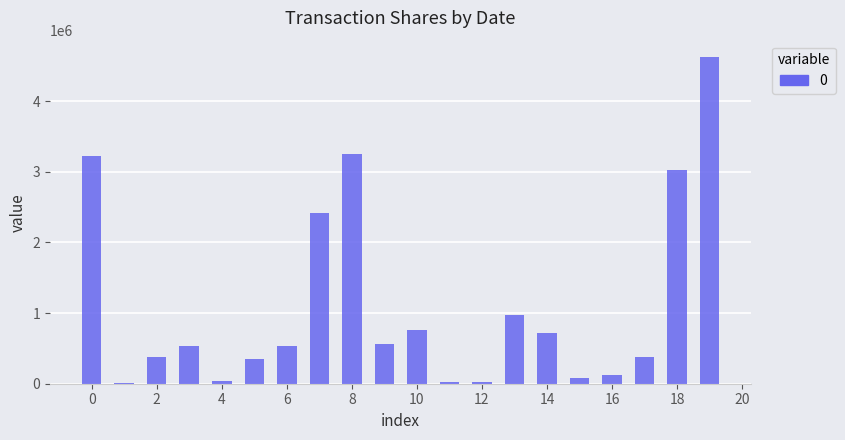

What is the greatest value displayed?

4625237